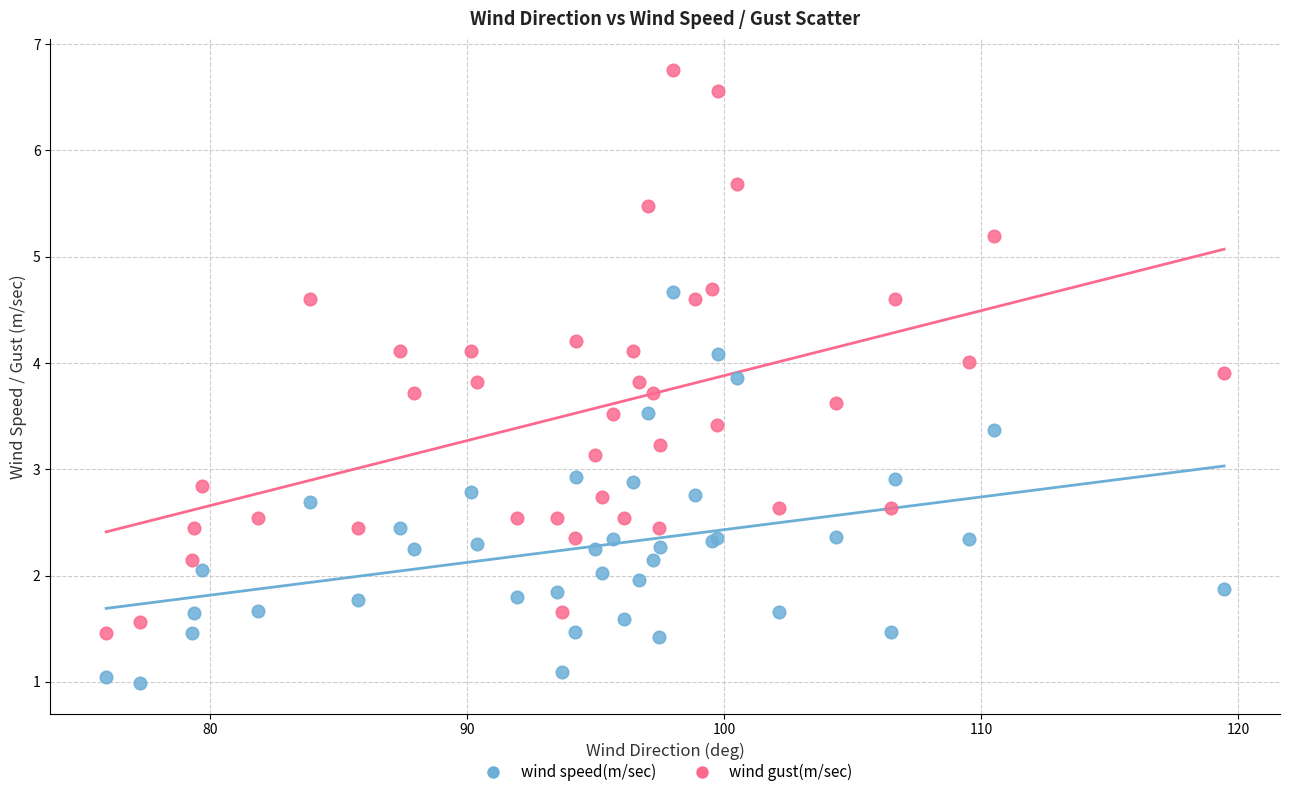

Which series reaches the minimum Y coordinate?

wind speed(m/sec)